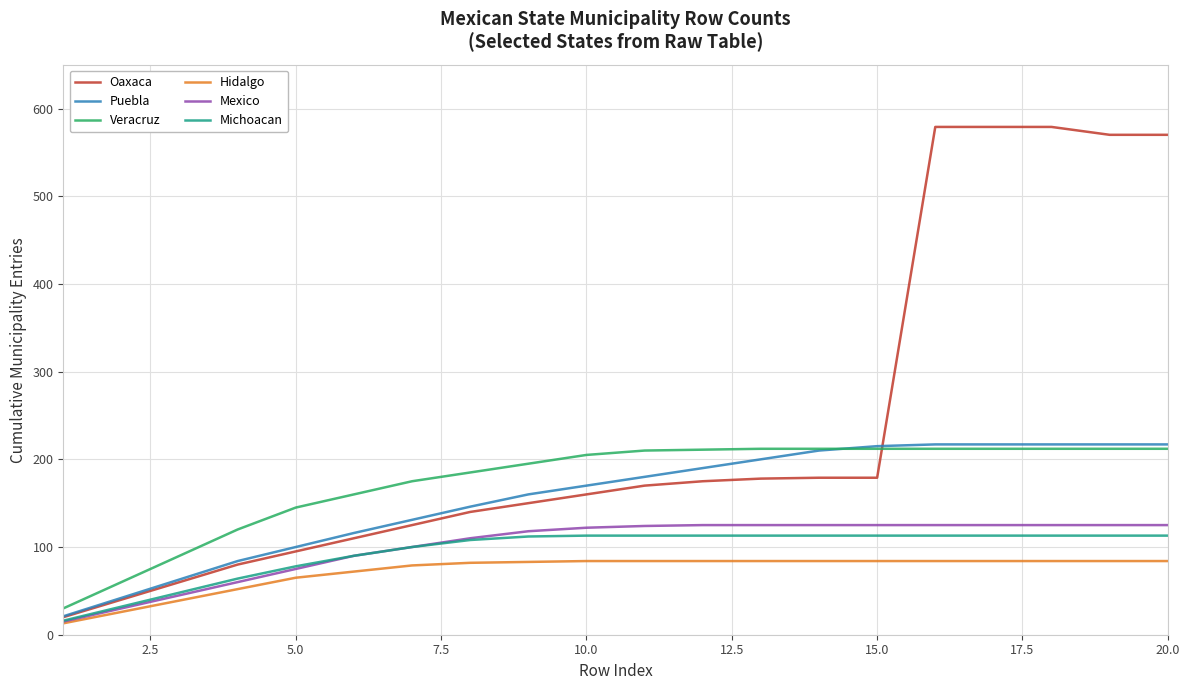

True or false: Hidalgo and Puebla intersect in this chart.

False